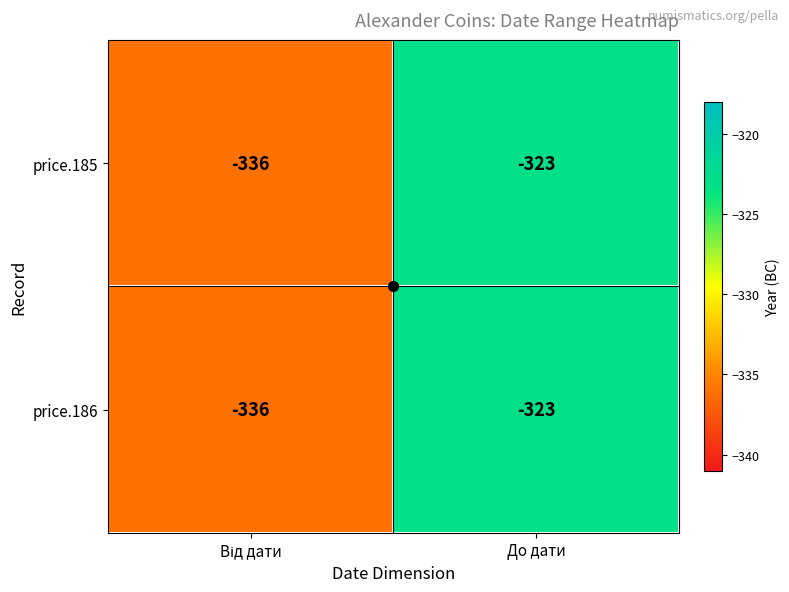

What is the greatest value displayed?

-323